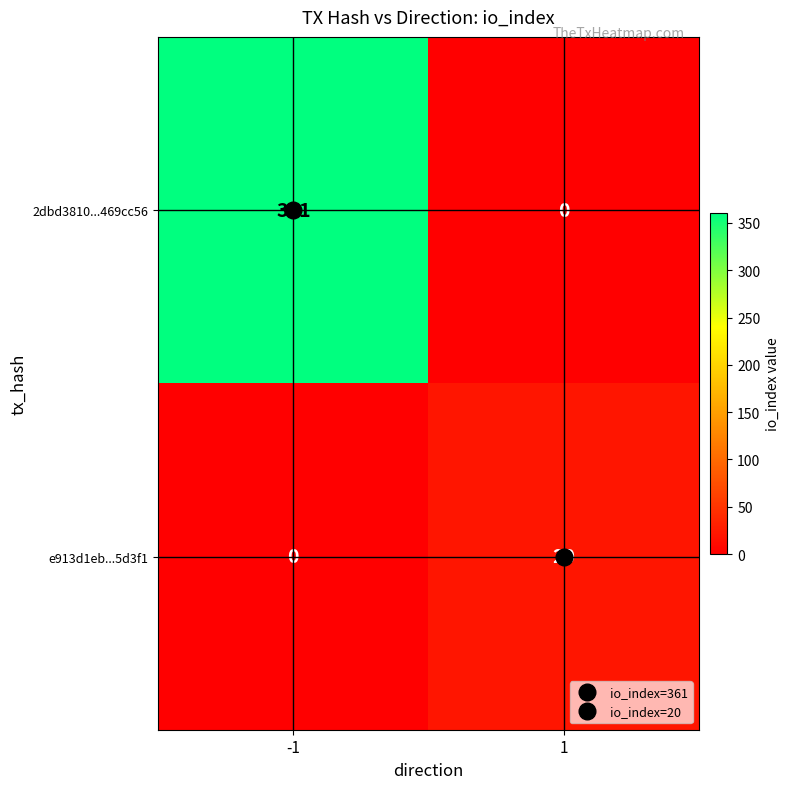

What is the total value across all series at -1?

361